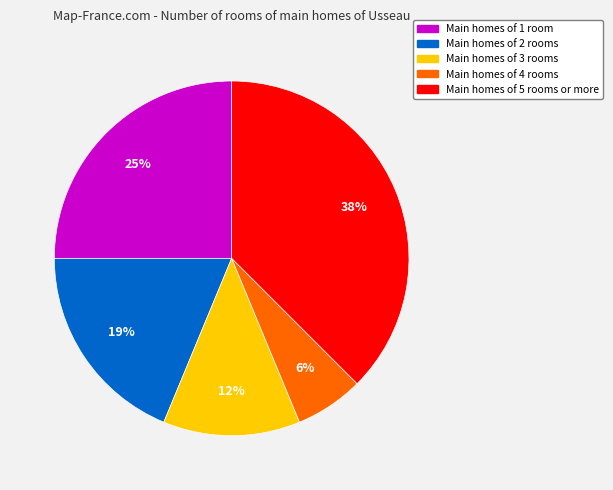

What percentage is the Main homes of 4 rooms slice, to the nearest percent?

6%